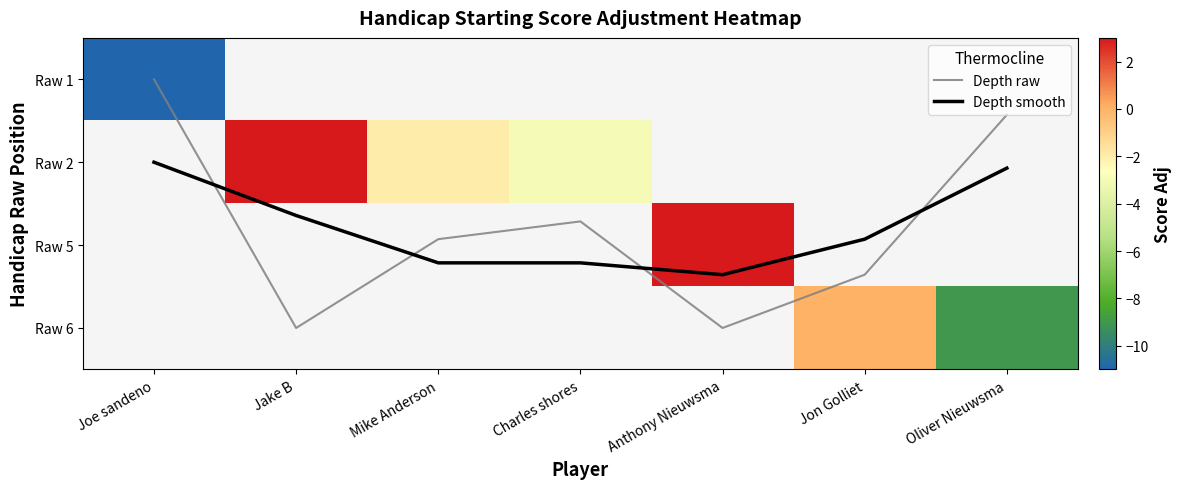

At how many categories does at least one series exceed 0?

7